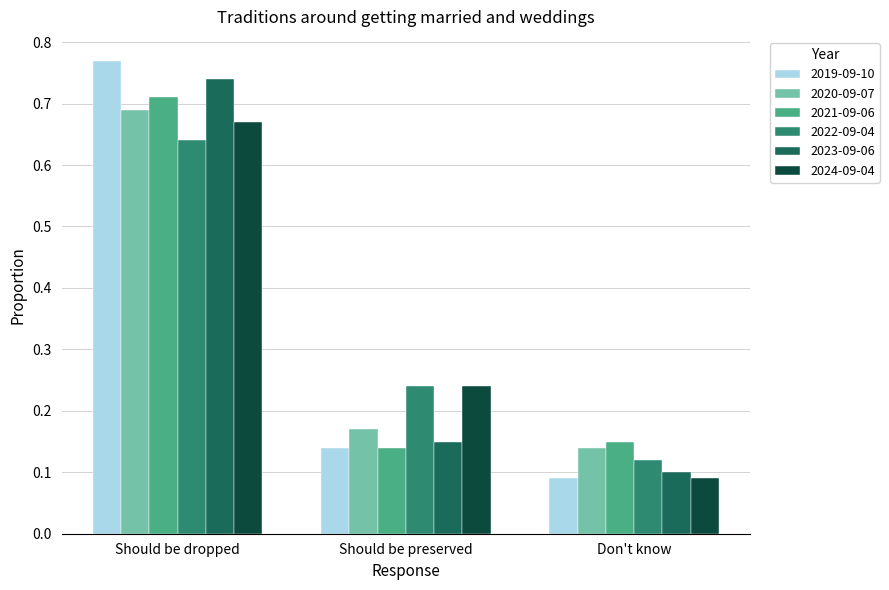

Which series changed the most between Should be dropped and Should be preserved?

2019-09-10